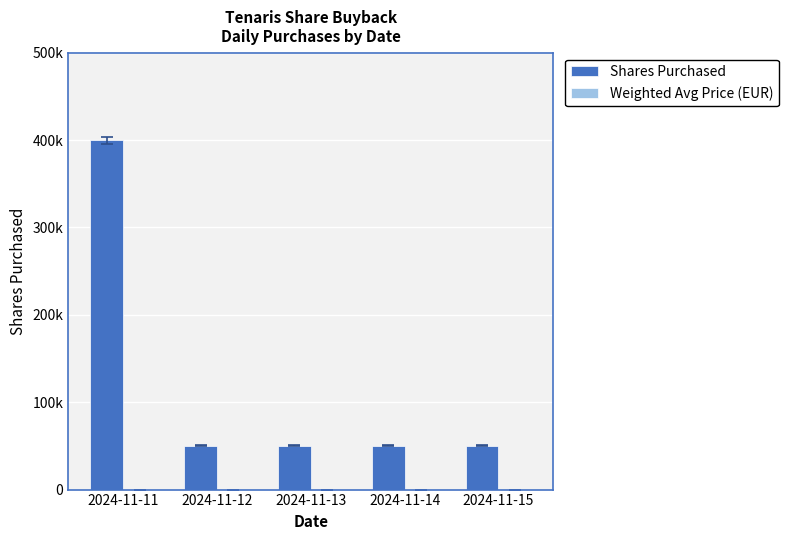

What value does the Weighted Avg Price (EUR) series have at 2024-11-13?

17.3